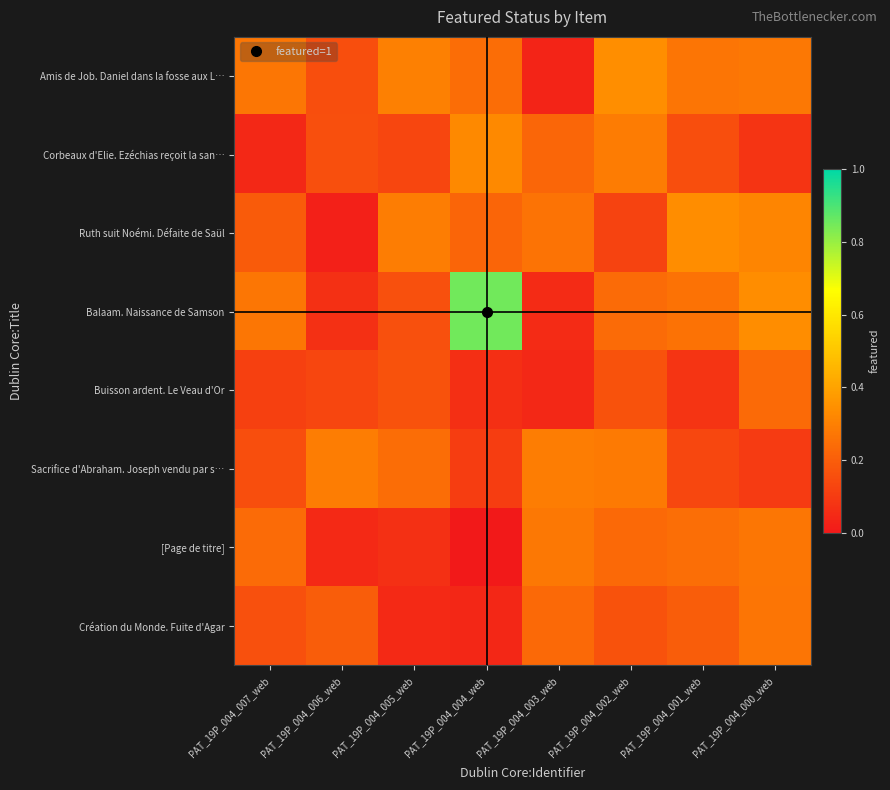

What is the total value across all series at PAT_19P_004_005_web?

1.4